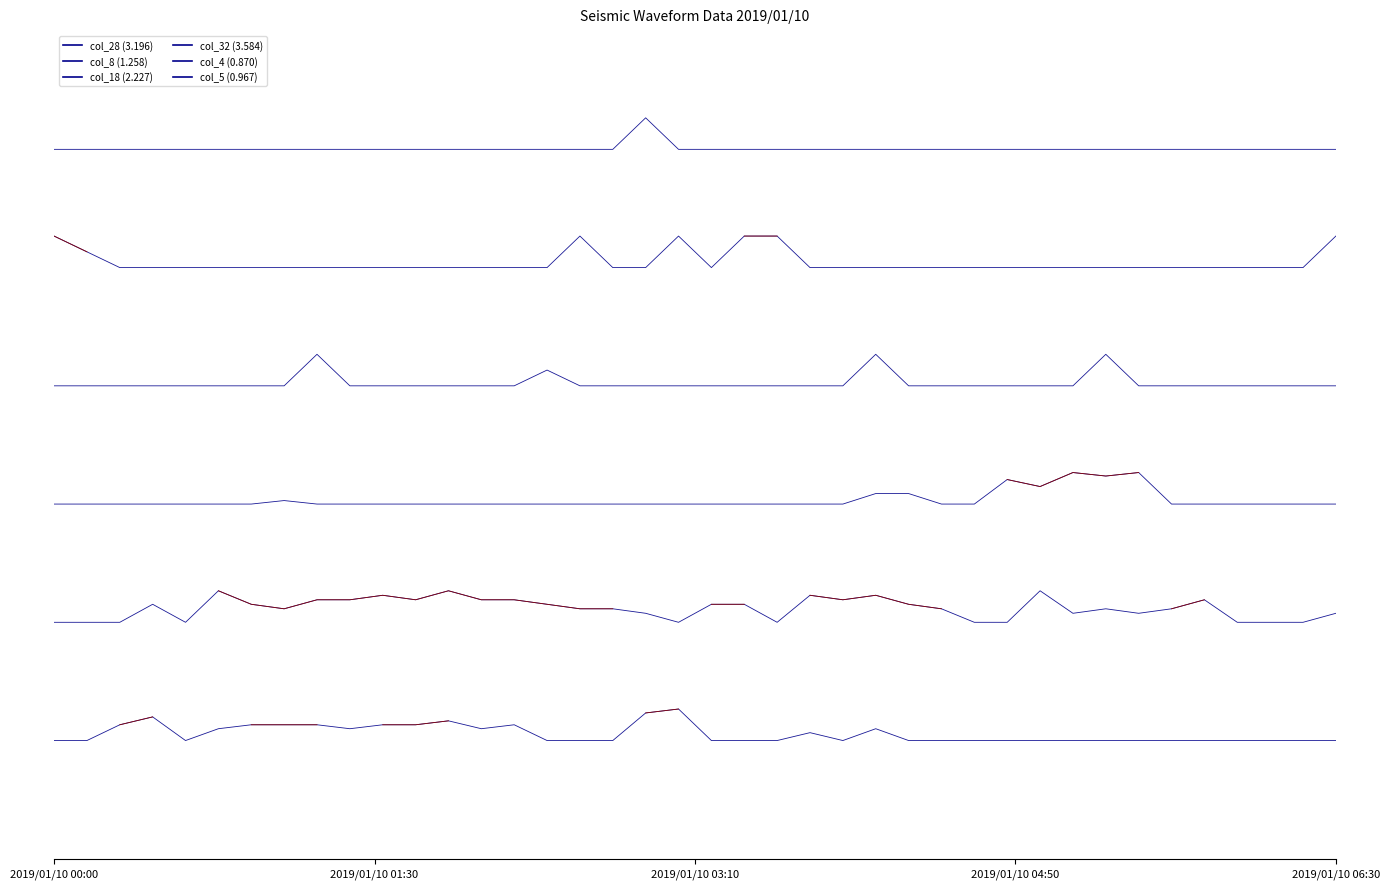

Reading left to right, transcribe all the data shown in this chart.

col_28 (3.196): 7.5	7.5	7.5	7.5	7.5	7.5	7.5	7.5	7.5	7.5	7.5	7.5	7.5	7.5	7.5	7.5	7.5	7.5	7.9	7.5	7.5	7.5	7.5	7.5	7.5	7.5	7.5	7.5	7.5	7.5	7.5	7.5	7.5	7.5	7.5	7.5	7.5	7.5	7.5	7.5
col_8 (1.258): 6.4	6.2	6.0	6.0	6.0	6.0	6.0	6.0	6.0	6.0	6.0	6.0	6.0	6.0	6.0	6.0	6.4	6.0	6.0	6.4	6.0	6.4	6.4	6.0	6.0	6.0	6.0	6.0	6.0	6.0	6.0	6.0	6.0	6.0	6.0	6.0	6.0	6.0	6.0	6.4
col_18 (2.227): 4.5	4.5	4.5	4.5	4.5	4.5	4.5	4.5	4.9	4.5	4.5	4.5	4.5	4.5	4.5	4.7	4.5	4.5	4.5	4.5	4.5	4.5	4.5	4.5	4.5	4.9	4.5	4.5	4.5	4.5	4.5	4.5	4.9	4.5	4.5	4.5	4.5	4.5	4.5	4.5
col_32 (3.584): 3.0	3.0	3.0	3.0	3.0	3.0	3.0	3.0	3.0	3.0	3.0	3.0	3.0	3.0	3.0	3.0	3.0	3.0	3.0	3.0	3.0	3.0	3.0	3.0	3.0	3.1	3.1	3.0	3.0	3.3	3.2	3.4	3.4	3.4	3.0	3.0	3.0	3.0	3.0	3.0
col_4 (0.870): 1.5	1.5	1.5	1.7	1.5	1.9	1.7	1.7	1.8	1.8	1.8	1.8	1.9	1.8	1.8	1.7	1.7	1.7	1.6	1.5	1.7	1.7	1.5	1.8	1.8	1.8	1.7	1.7	1.5	1.5	1.9	1.6	1.7	1.6	1.7	1.8	1.5	1.5	1.5	1.6
col_5 (0.967): 0.0	0.0	0.2	0.3	0.0	0.1	0.2	0.2	0.2	0.1	0.2	0.2	0.2	0.1	0.2	0.0	0.0	0.0	0.3	0.4	0.0	0.0	0.0	0.1	0.0	0.1	0.0	0.0	0.0	0.0	0.0	0.0	0.0	0.0	0.0	0.0	0.0	0.0	0.0	0.0